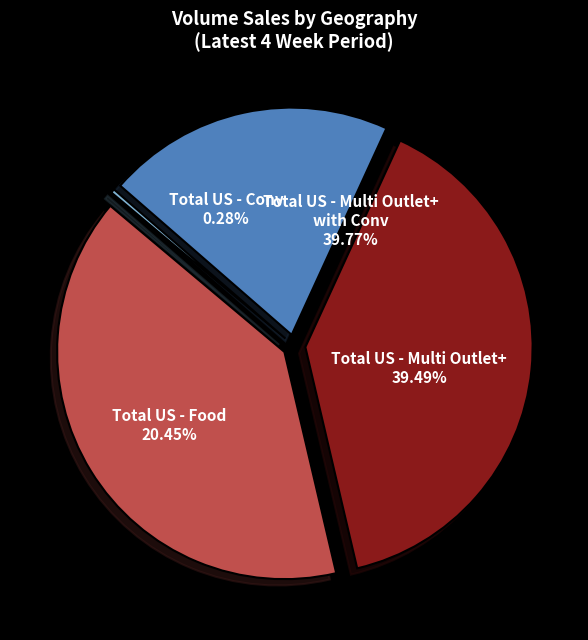

What percentage is the Total US - Multi Outlet+ with Conv slice, to the nearest percent?

40%